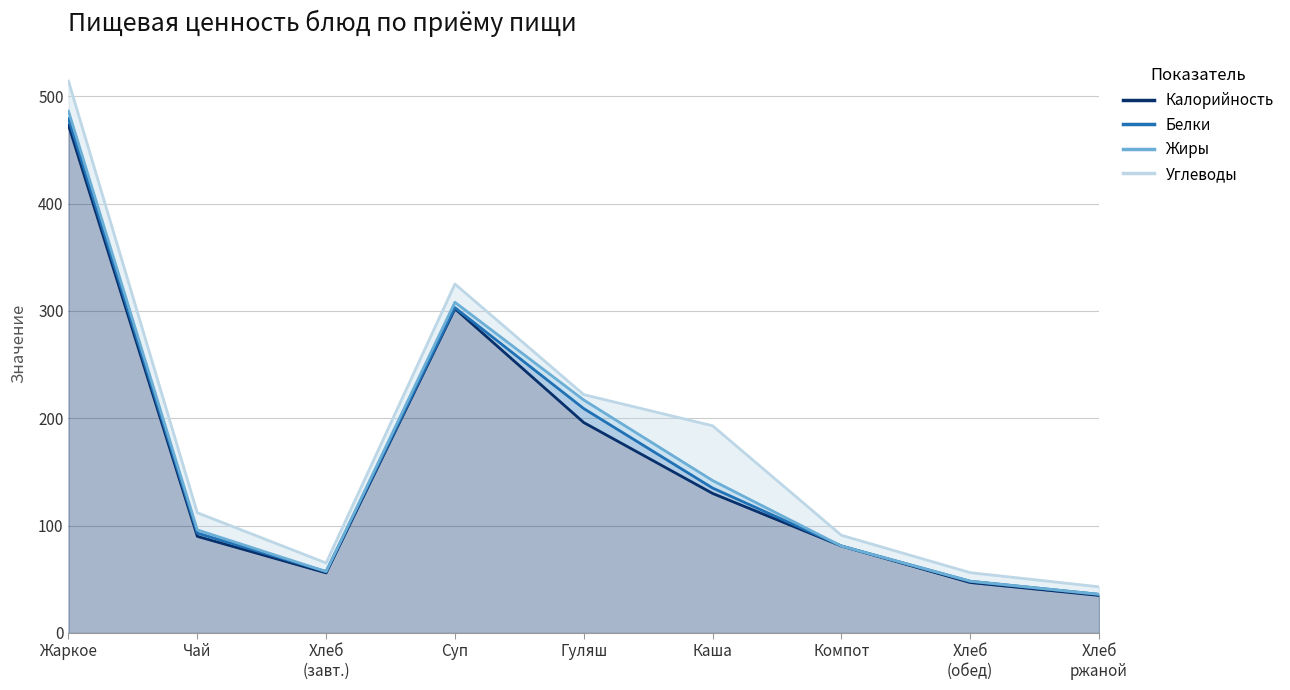

The Углеводы series shows 5.3 at Хлеб пшеничный (обед). True or false?

False